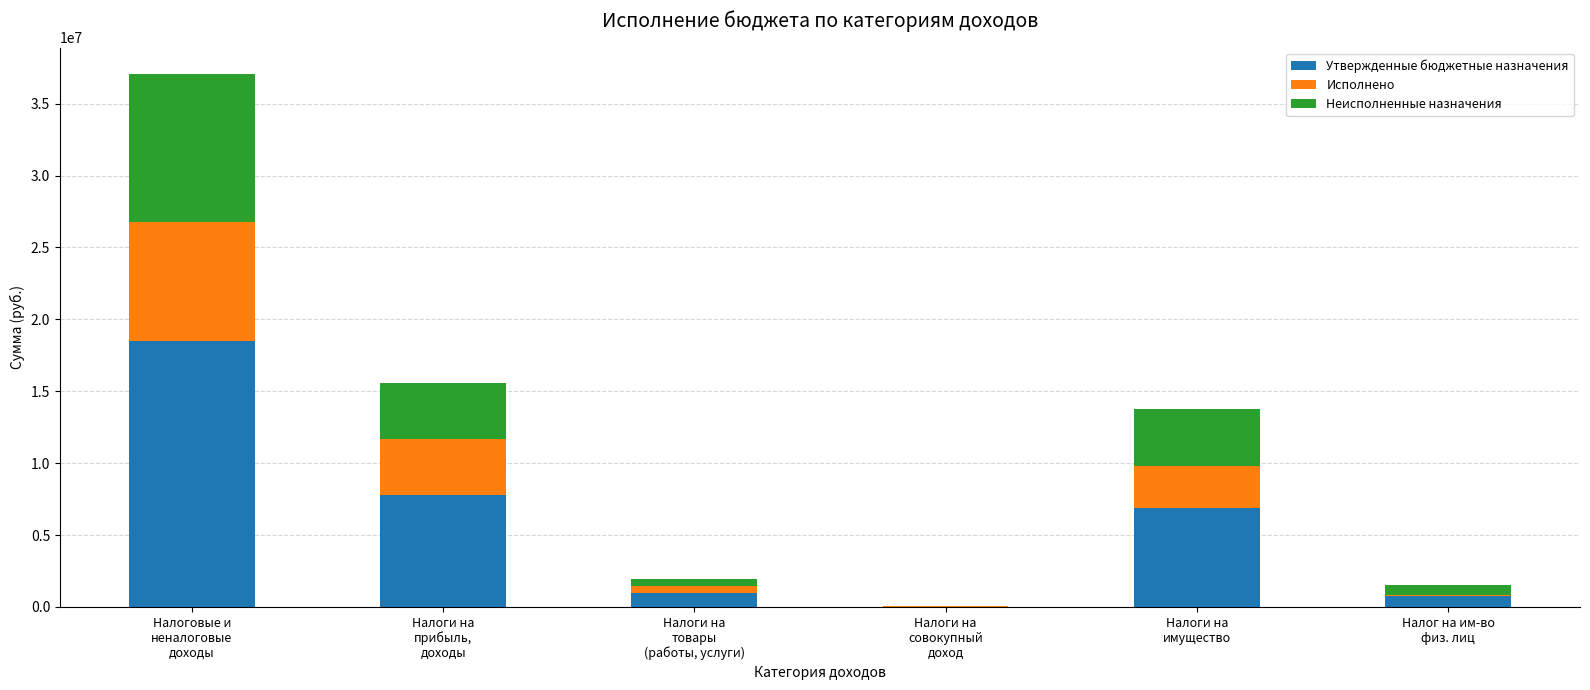

Are the bars horizontal?

No